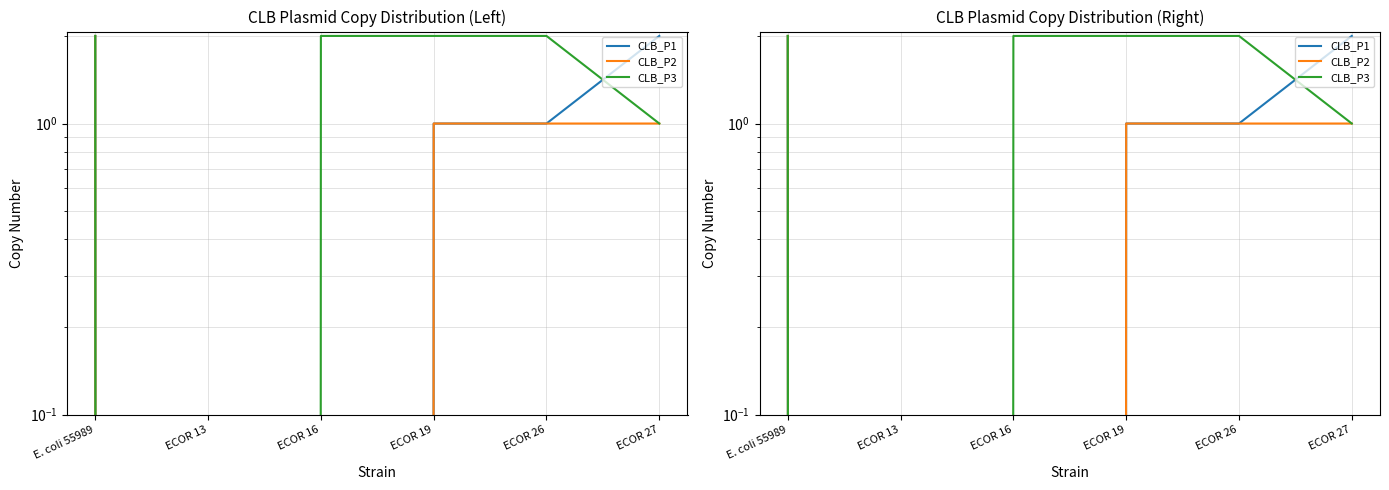

Reading left to right, extract all data points from this chart.

CLB_P1: E. coli 55989=2	ECOR 13=0	ECOR 16=0	ECOR 19=1	ECOR 26=1	ECOR 27=2
CLB_P2: E. coli 55989=2	ECOR 13=0	ECOR 16=0	ECOR 19=1	ECOR 26=1	ECOR 27=1
CLB_P3: E. coli 55989=2	ECOR 13=0	ECOR 16=2	ECOR 19=2	ECOR 26=2	ECOR 27=1